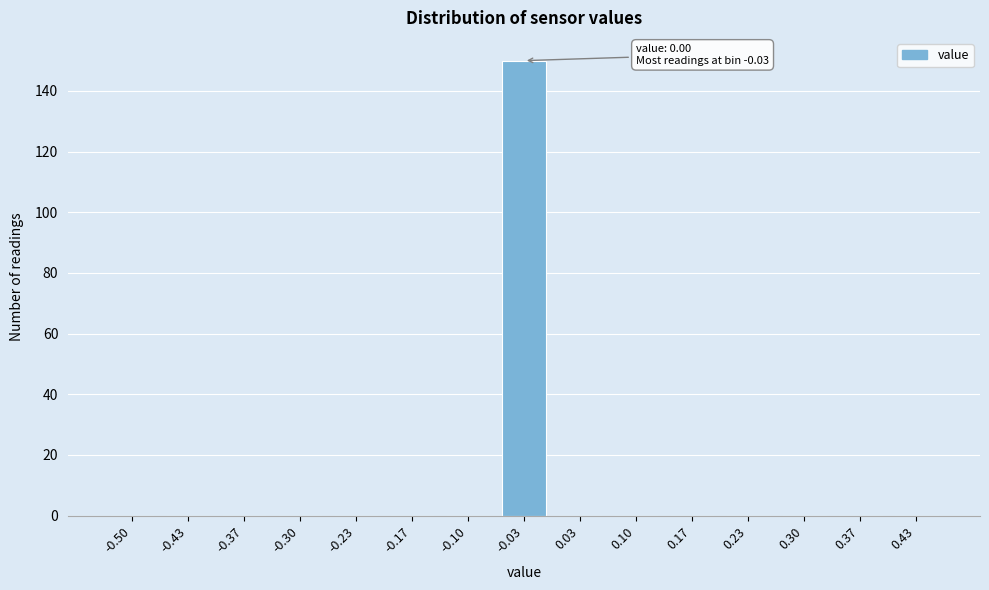

Reading right to left, extract all data points from this chart.

0.43=0	0.37=0	0.30=0	0.23=0	0.17=0	0.10=0	0.03=0	-0.03=150	-0.10=0	-0.17=0	-0.23=0	-0.30=0	-0.37=0	-0.43=0	-0.50=0